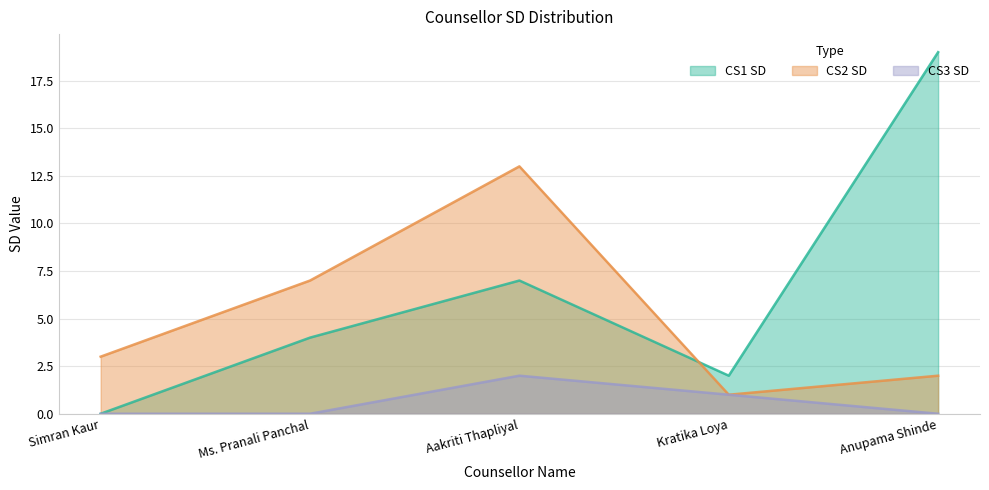

Reading left to right, list all the values displayed in this chart.

CS1 SD: 0	4	7	2	19
CS2 SD: 3	7	13	1	2
CS3 SD: 0	0	2	1	0